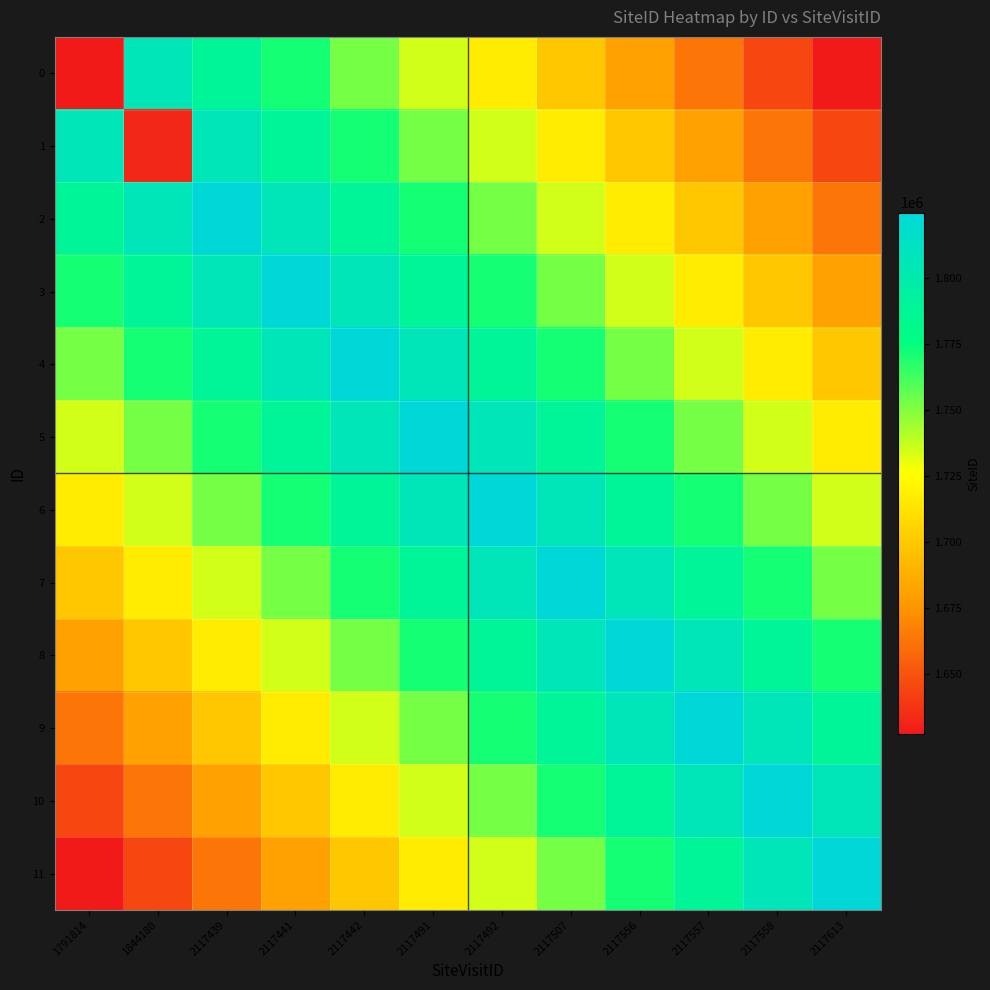

At which category is the sum across all series the highest?

2117491